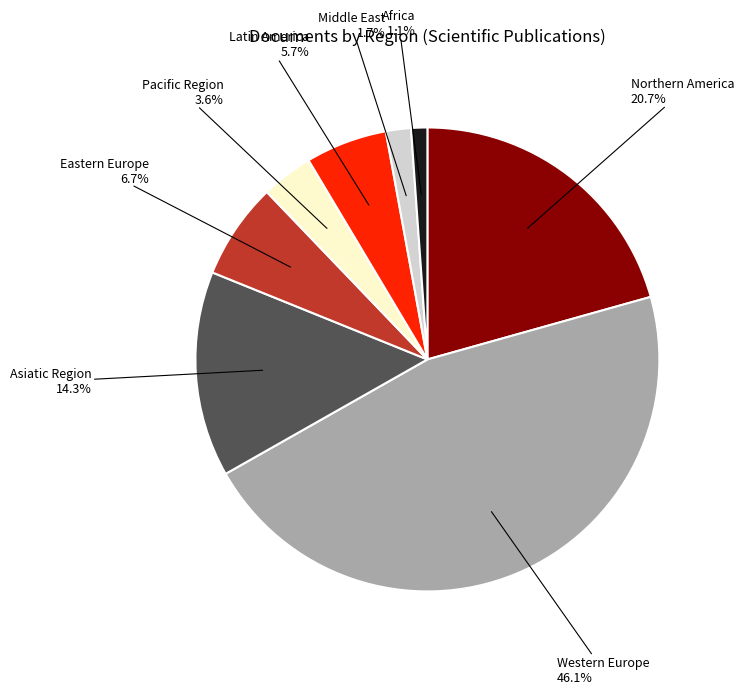

Does any single category account for the majority?

No